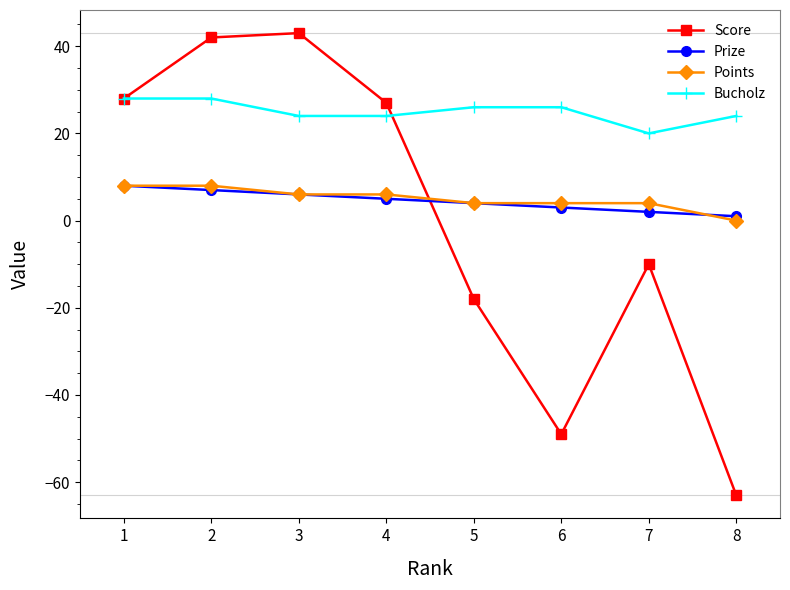

Reading left to right, what are all the values shown in this chart?

Score: 1=28	2=42	3=43	4=27	5=-18	6=-49	7=-10	8=-63
Prize: 1=8	2=7	3=6	4=5	5=4	6=3	7=2	8=1
Points: 1=8	2=8	3=6	4=6	5=4	6=4	7=4	8=0
Bucholz: 1=28	2=28	3=24	4=24	5=26	6=26	7=20	8=24